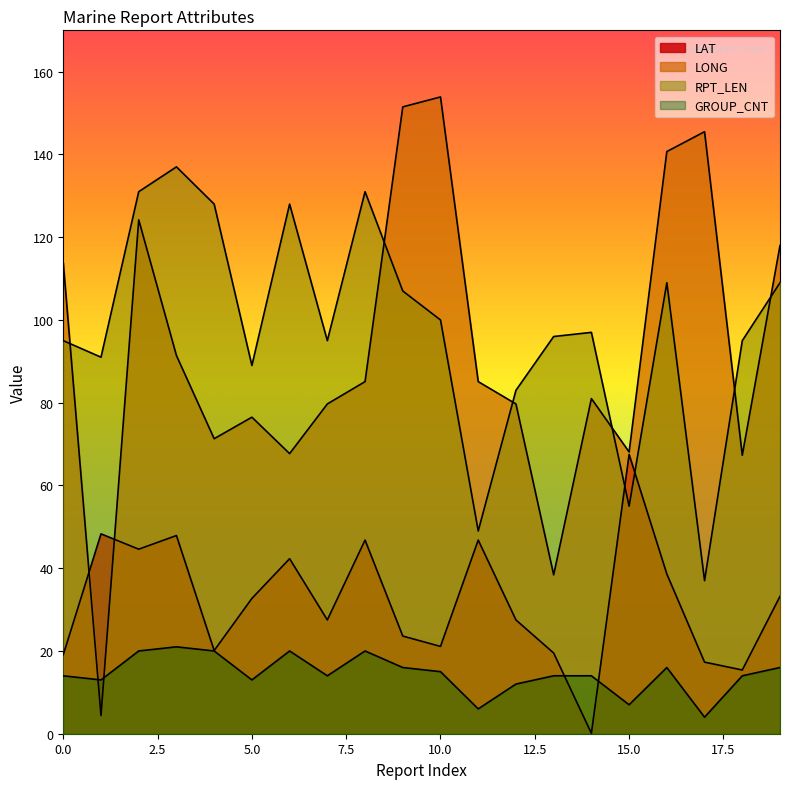

Where is LAT nearest to the value 33?

19